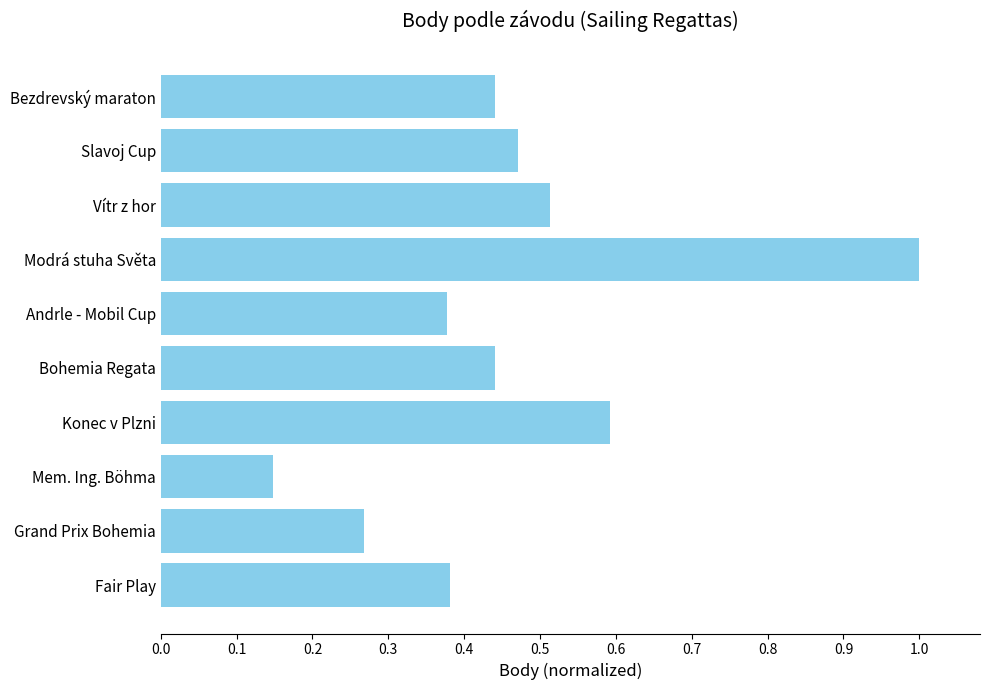

What is the sum of the values at Slavoj Cup and Fair Play?

0.9